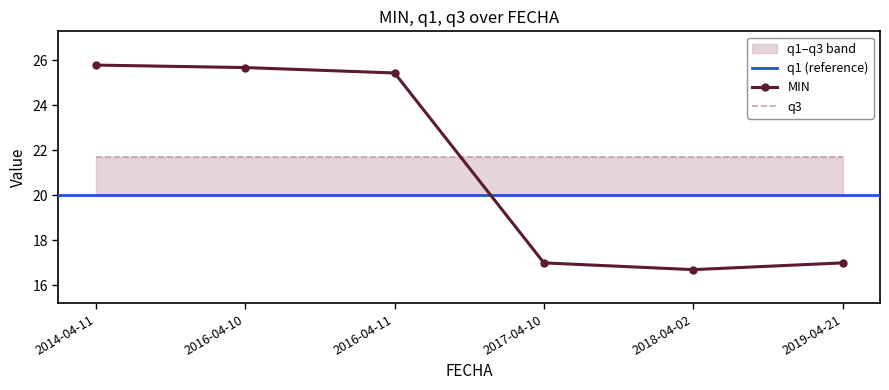

List the labels in order of q3 value, smallest first.

2014-04-11, 2016-04-10, 2016-04-11, 2017-04-10, 2018-04-02, 2019-04-21